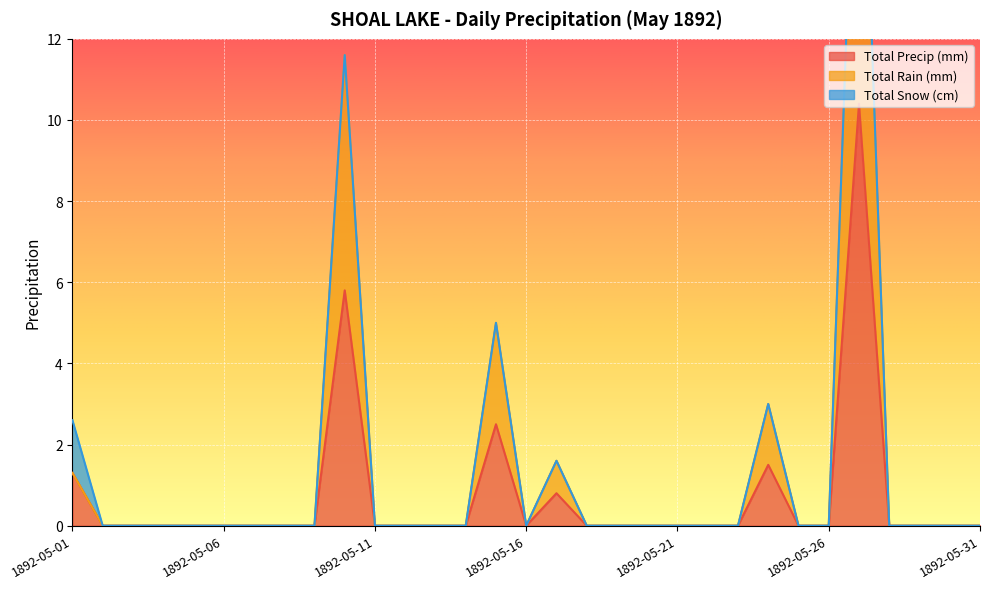

True or false: Total Precip (mm) has a value of -4.5 at 1892-05-16.

False